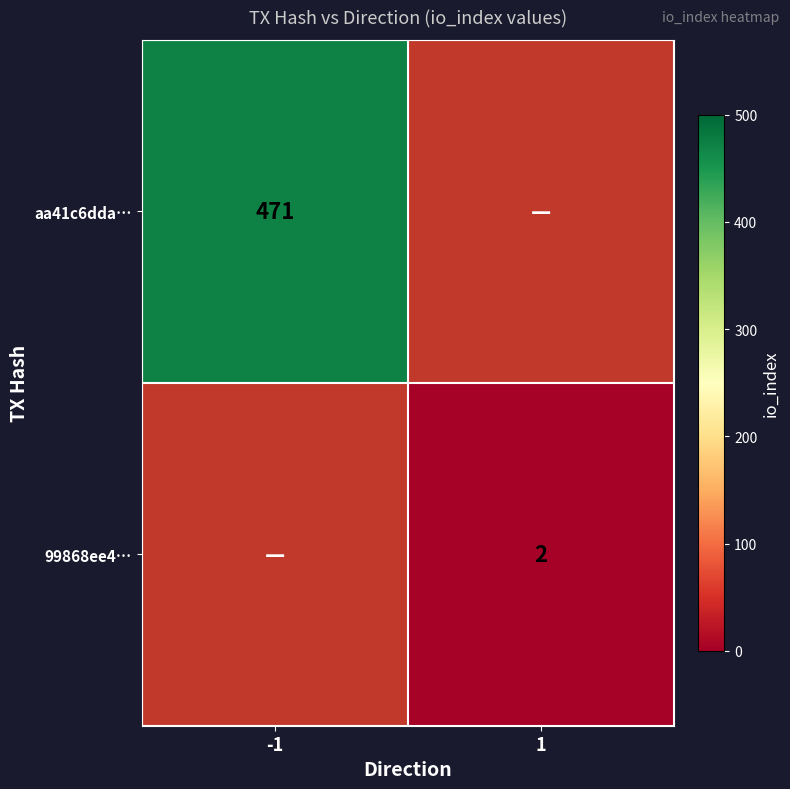

The aa41c6dda… series shows 161 at -1. True or false?

False